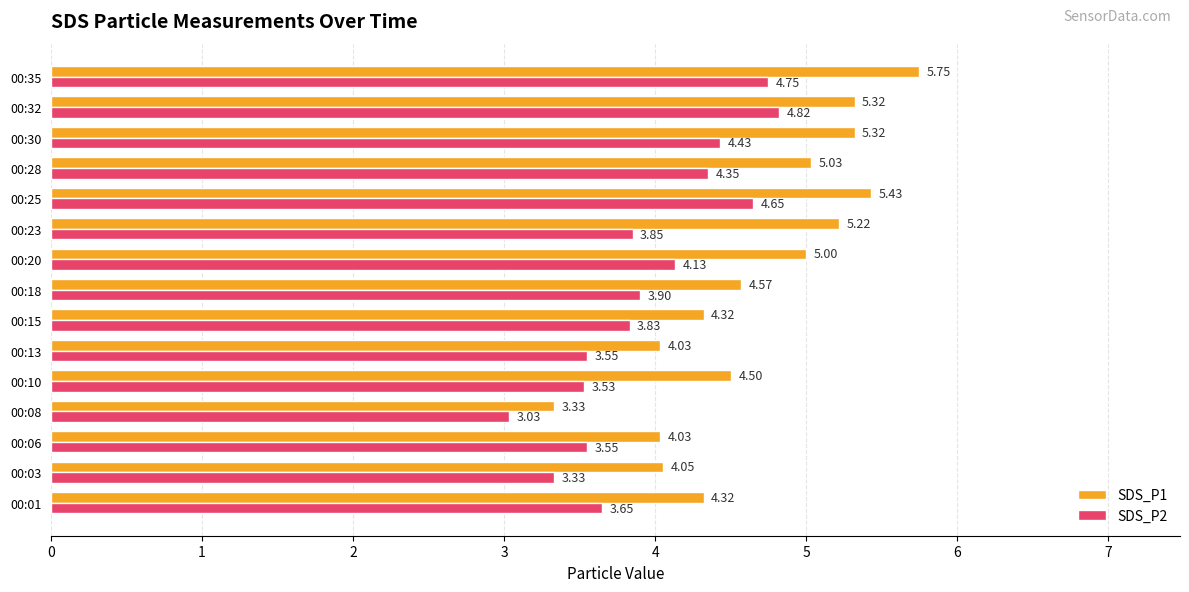

Which category has the lowest value in the SDS_P2 series?

00:08